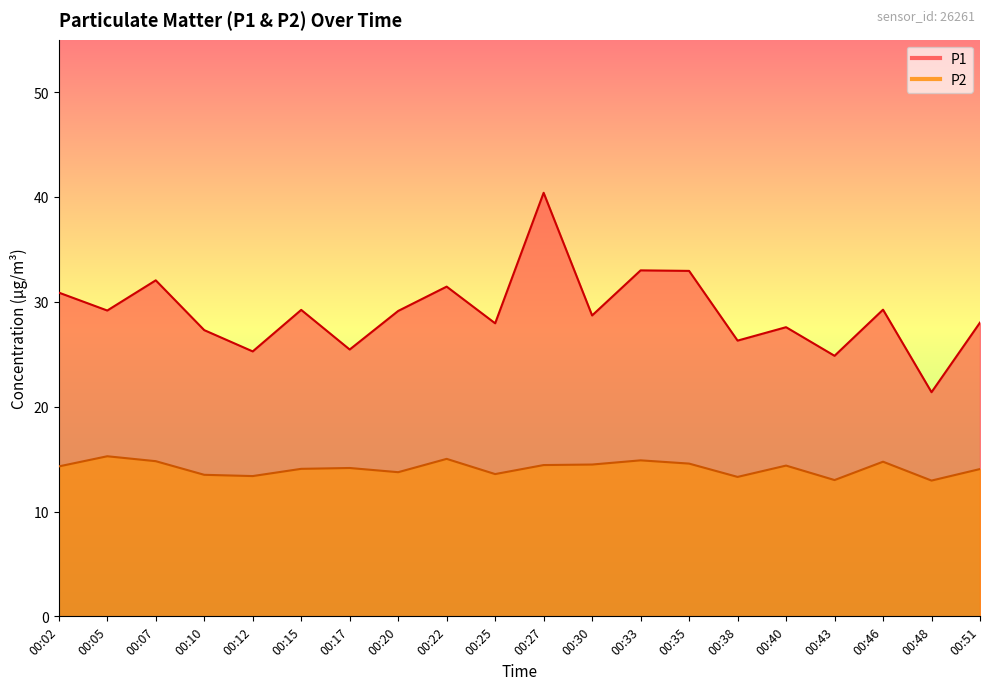

What is the sum of the P1 values at 00:48 and 00:20?

50.5